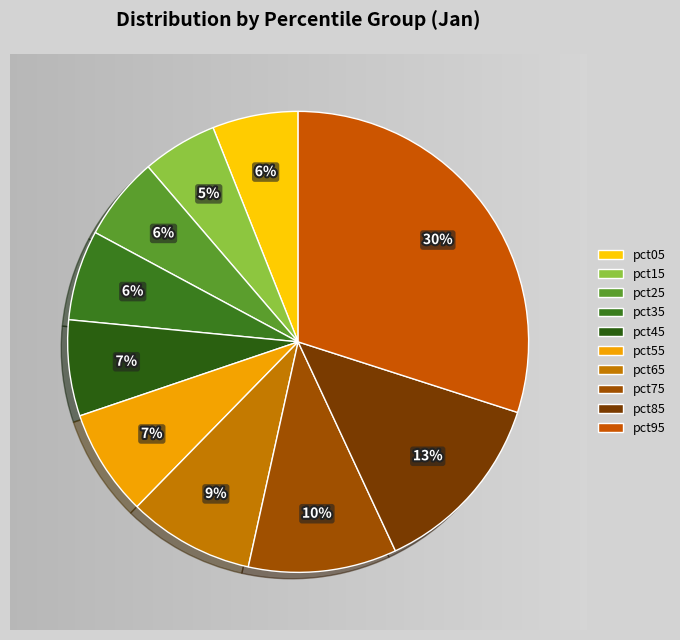

What is the change in value from pct25 to pct65?

+0.1